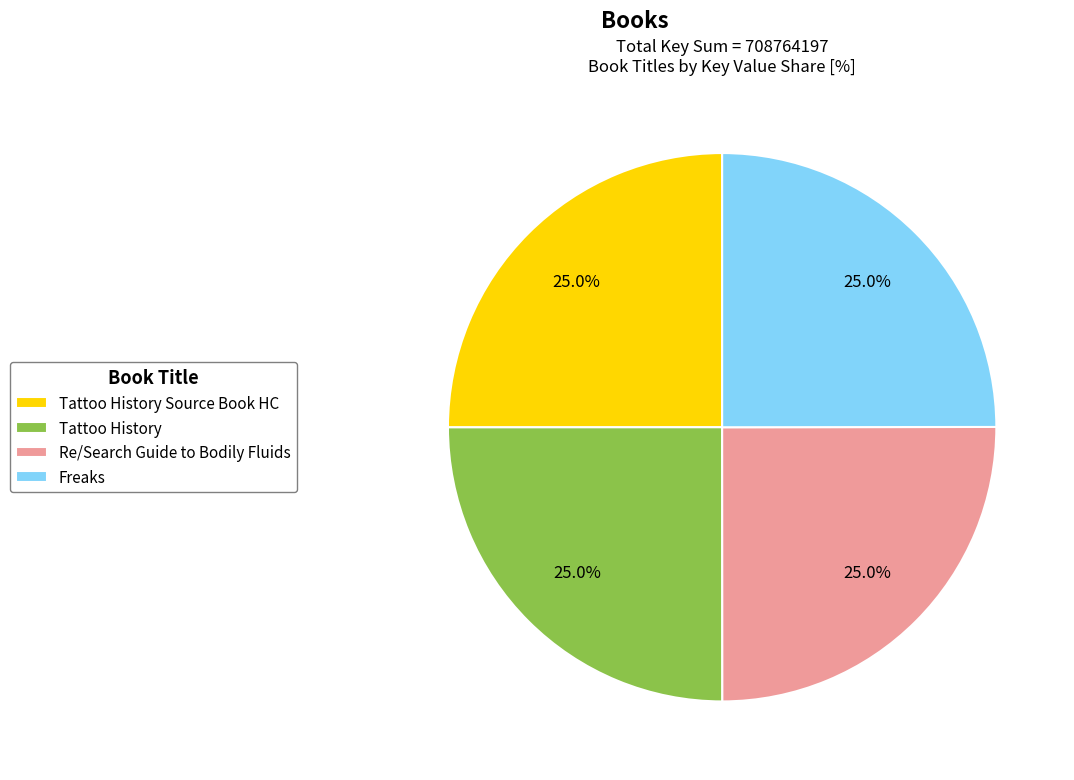

True or false: Freaks accounts for 34% of the total.

False